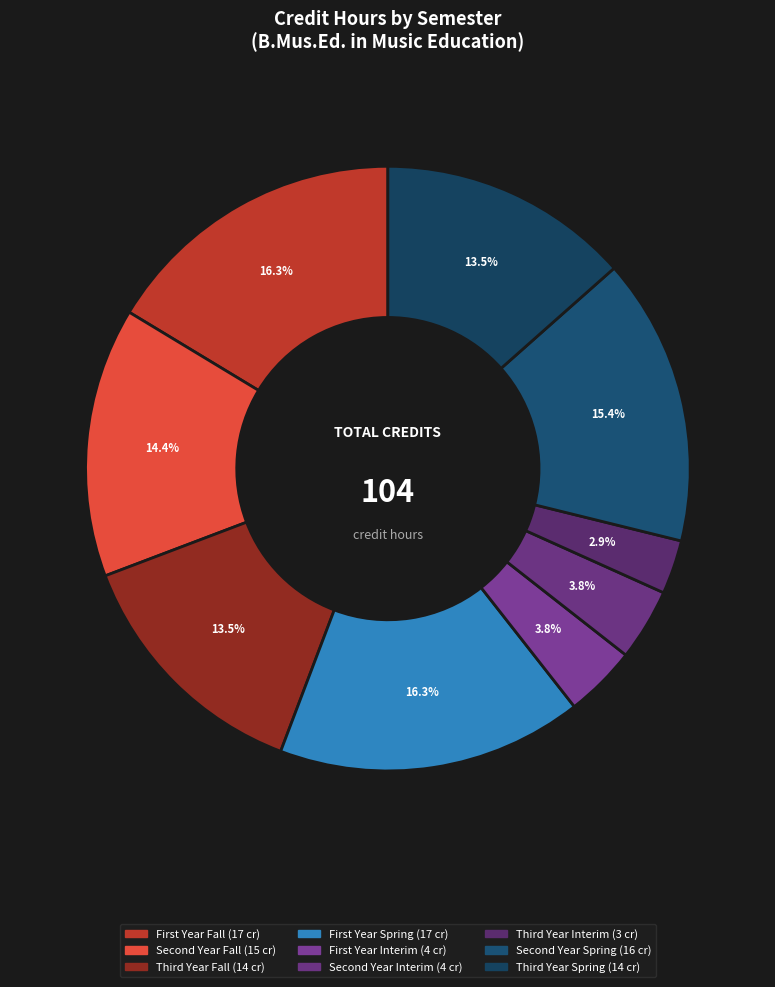

To the nearest percent, what is the average slice percentage?

11%